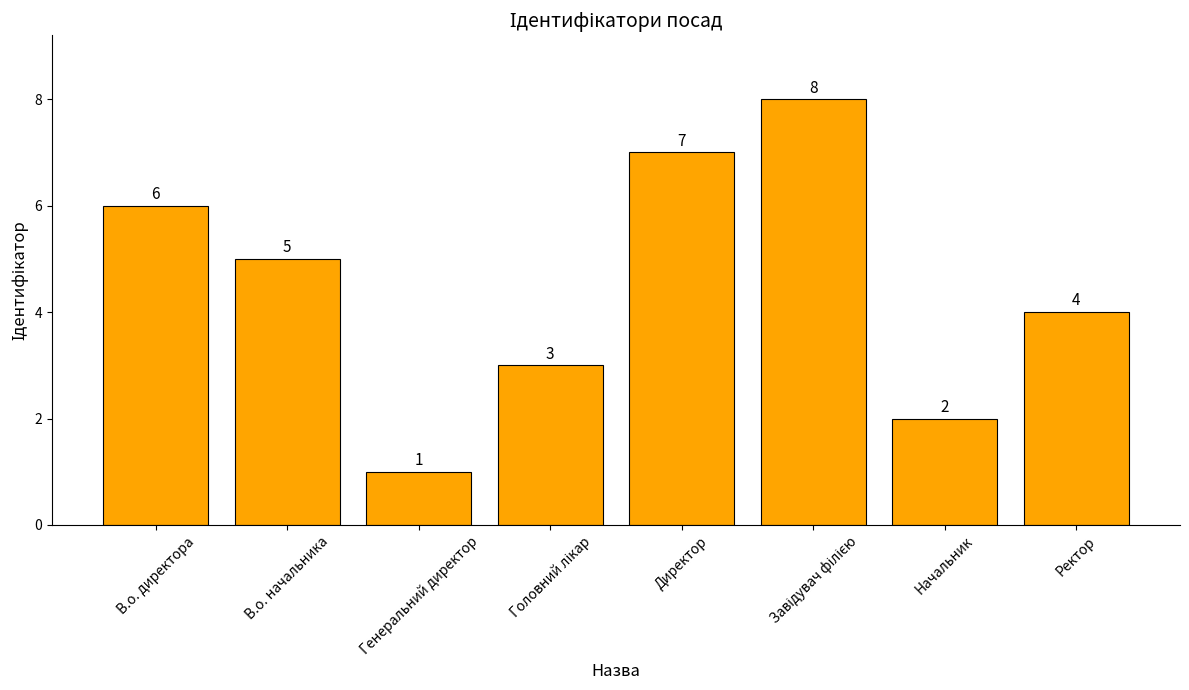

Reading left to right, extract all data points from this chart.

6	5	1	3	7	8	2	4